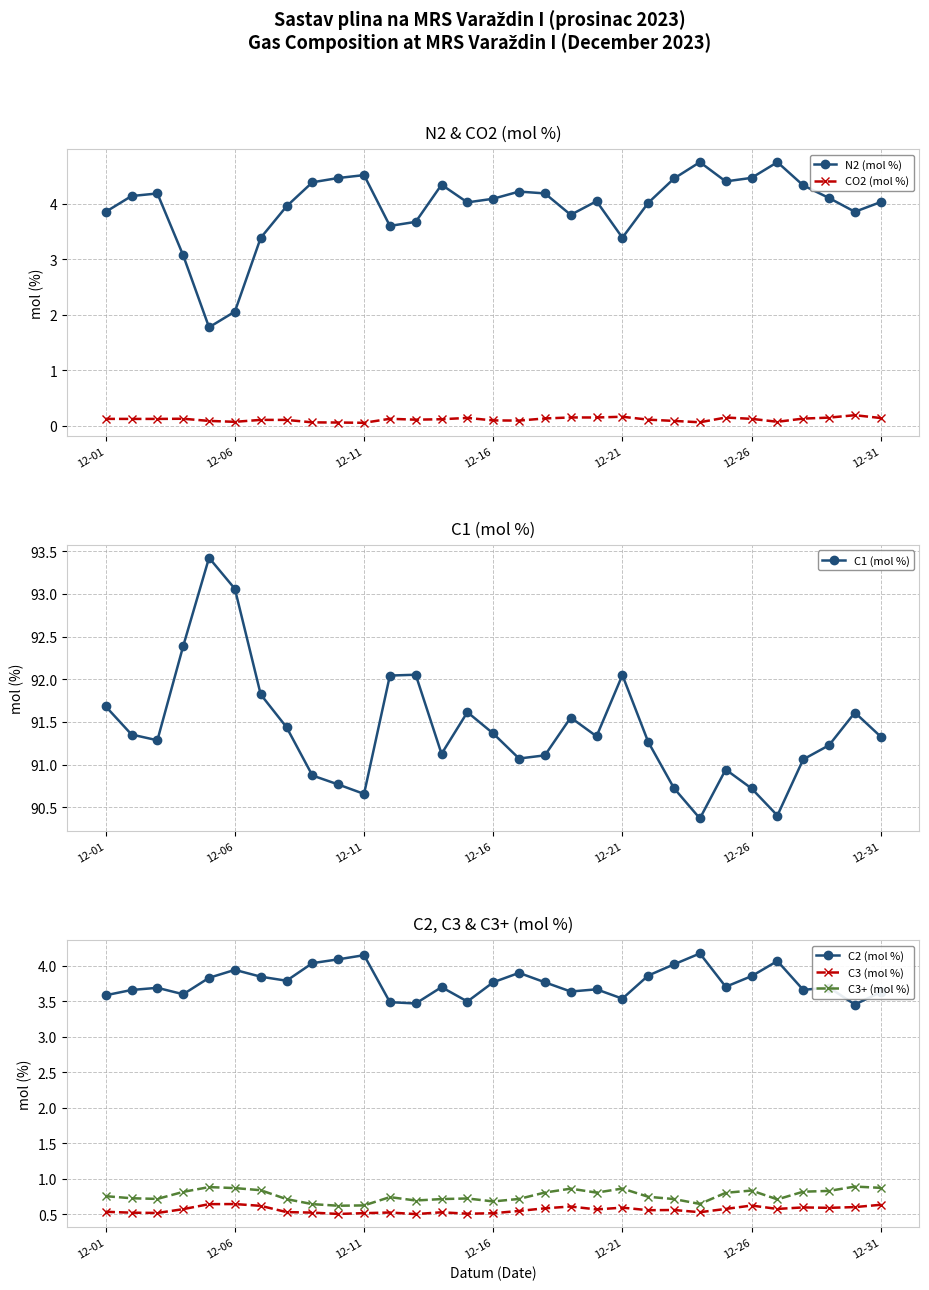

Is the value of C2 (mol %) at 12-01 greater than the value of C1 (mol %) at 19?

No